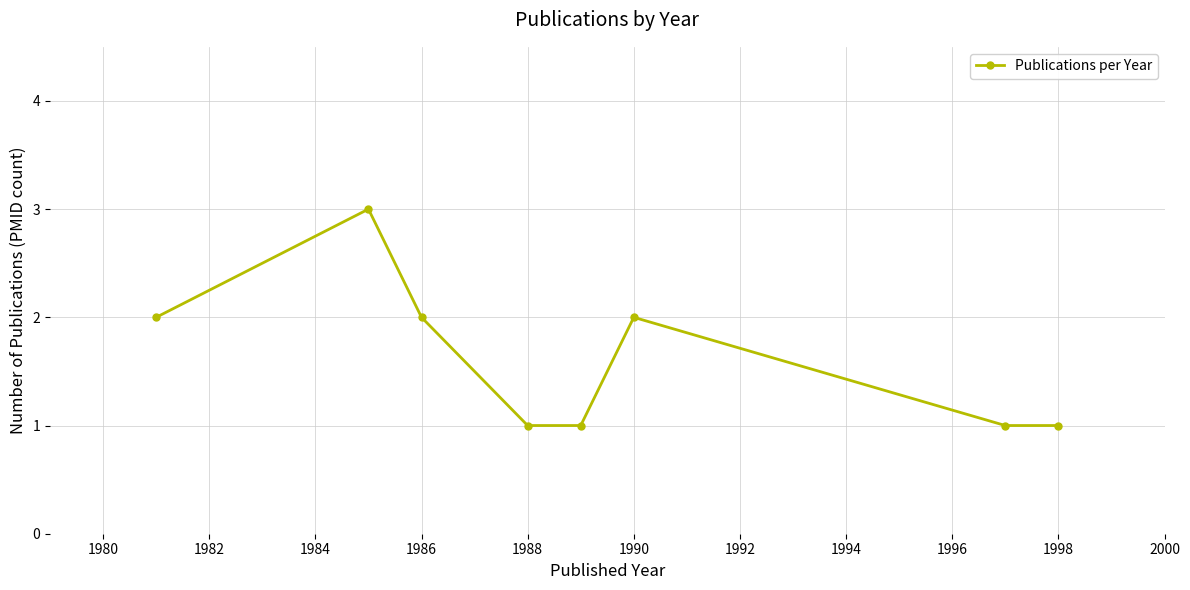

How many interior local peaks (higher than both neighbors) does the data have?

2